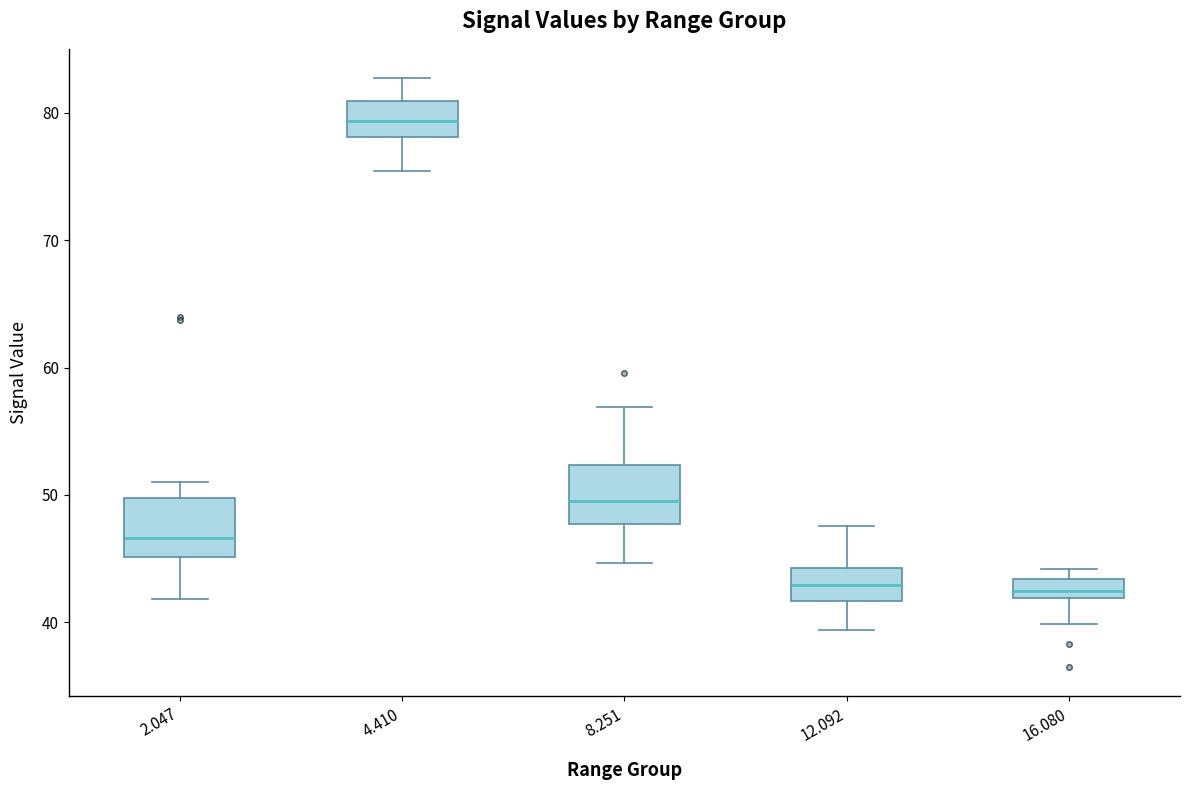

Where does the median line of the box at x = 2.047 sit on the y-axis? The values are not printed on the chart, so give them approximately, as read against the axis.

47